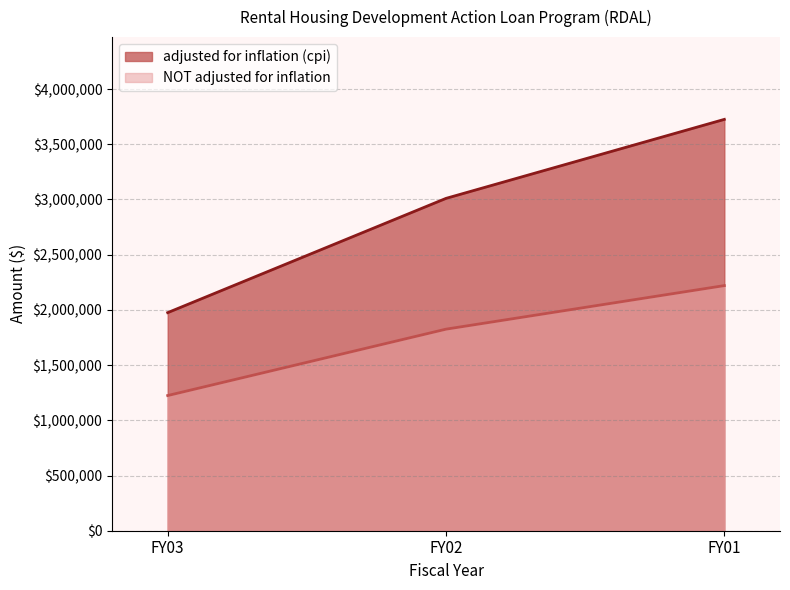

What is the difference between the adjusted for inflation (cpi) values at FY01 and FY03?

1750215